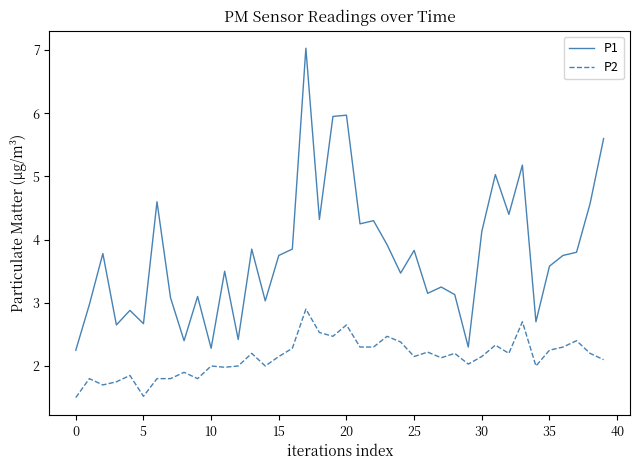

True or false: P1 and P2 cross at least once.

False